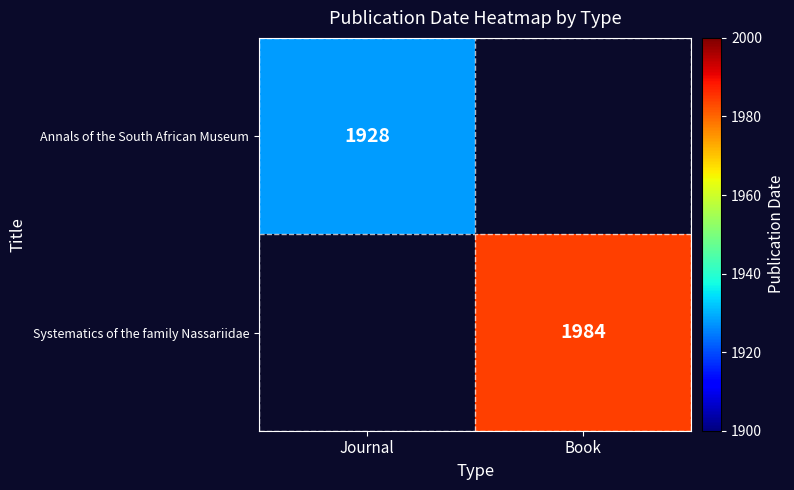

Is the value of Annals of the South African Museum at Journal greater than the value of Systematics of the family Nassariidae at Book?

No